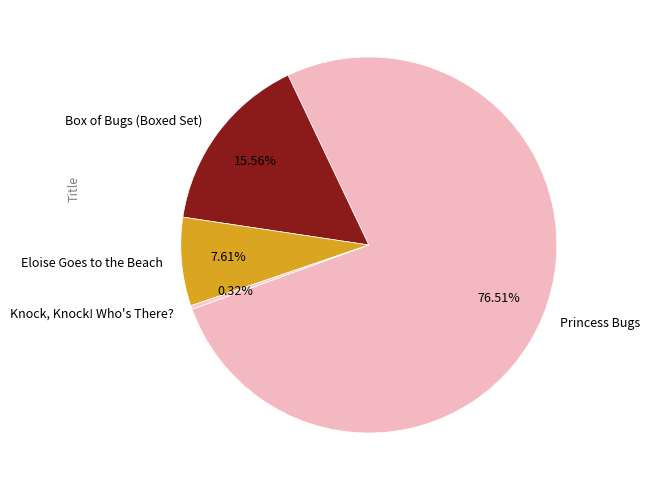

What is the largest slice in the pie chart?

Princess Bugs